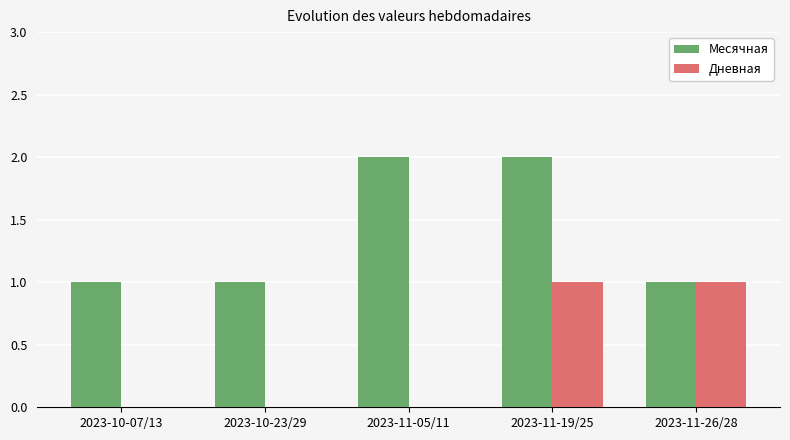

The value of Месячная at 2023-11-26/28 is 1. True or false?

True